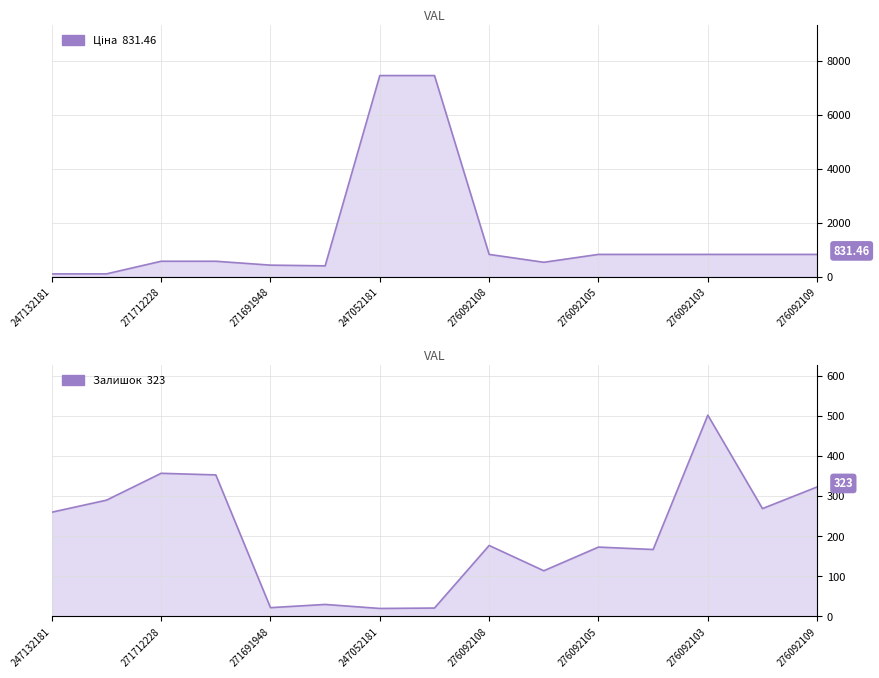

What is the maximum value shown in the chart?

7444.6